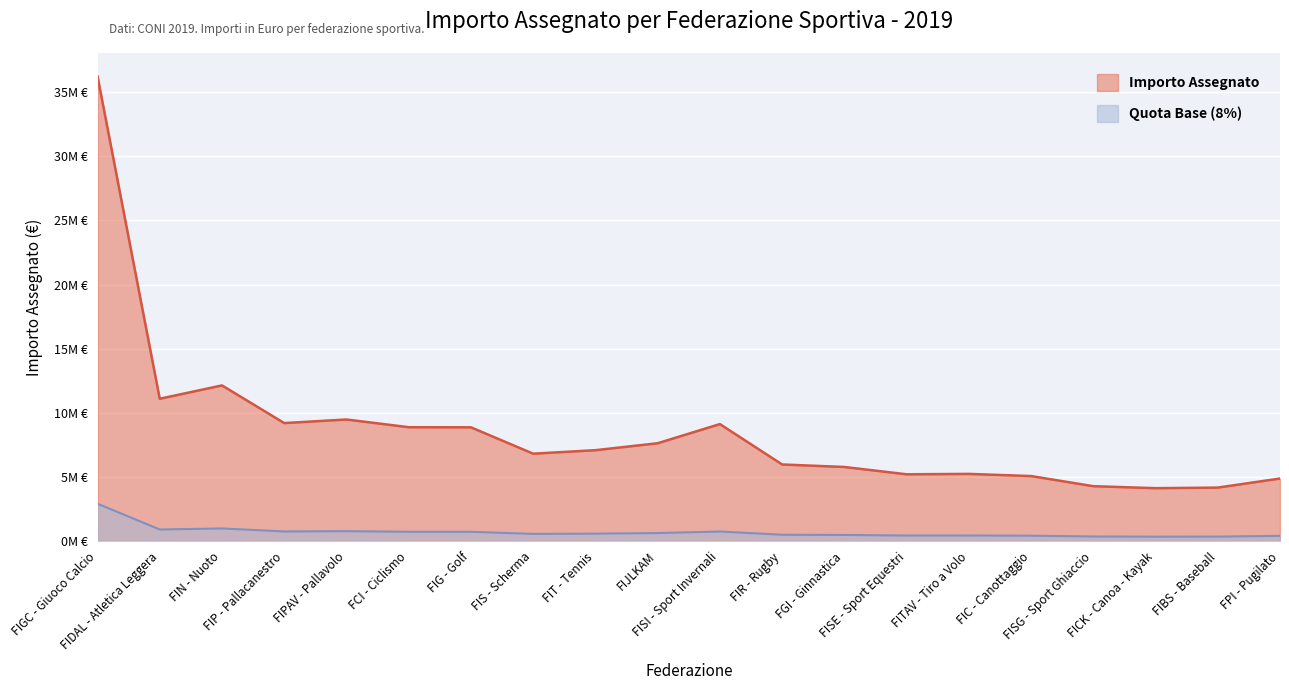

Does the chart display data point markers on the line(s)?

No